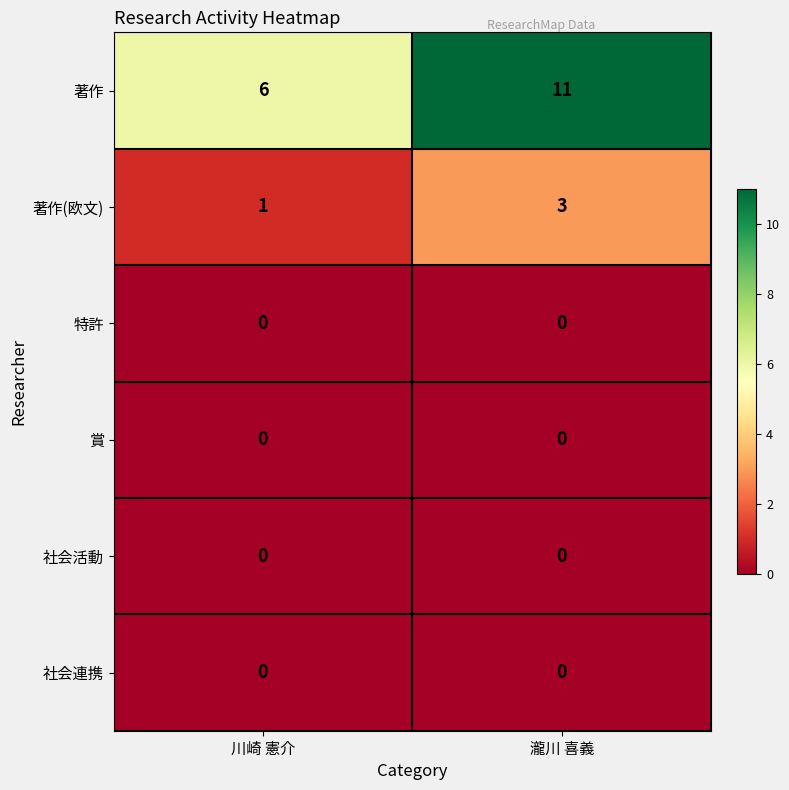

At how many categories does at least one series exceed 8?

1